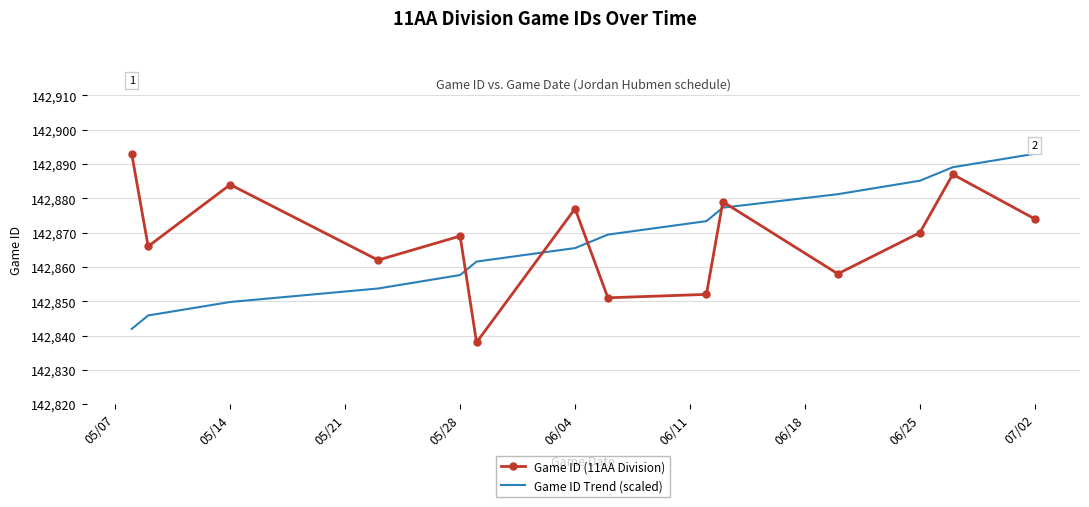

What is the highest value of the Game ID Trend (scaled) series?

142893.0